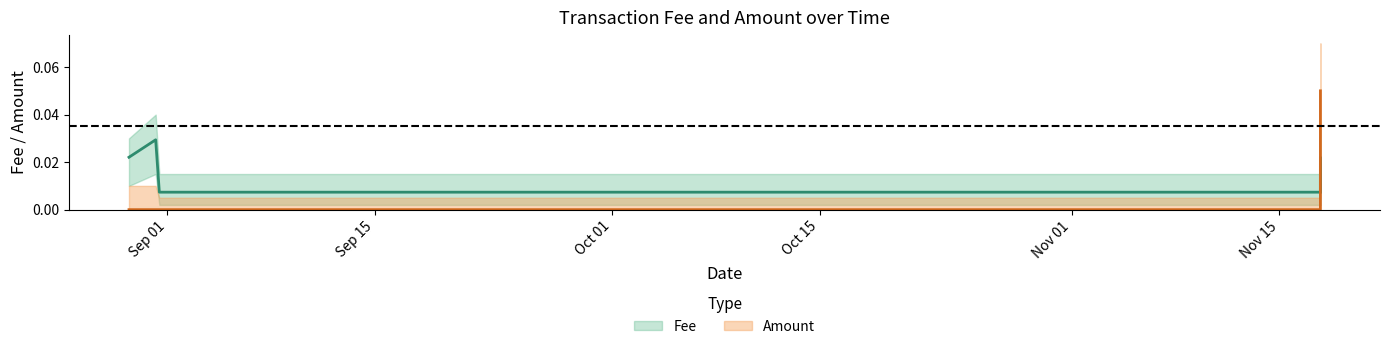

True or false: Fee and Fee_lower intersect in this chart.

False